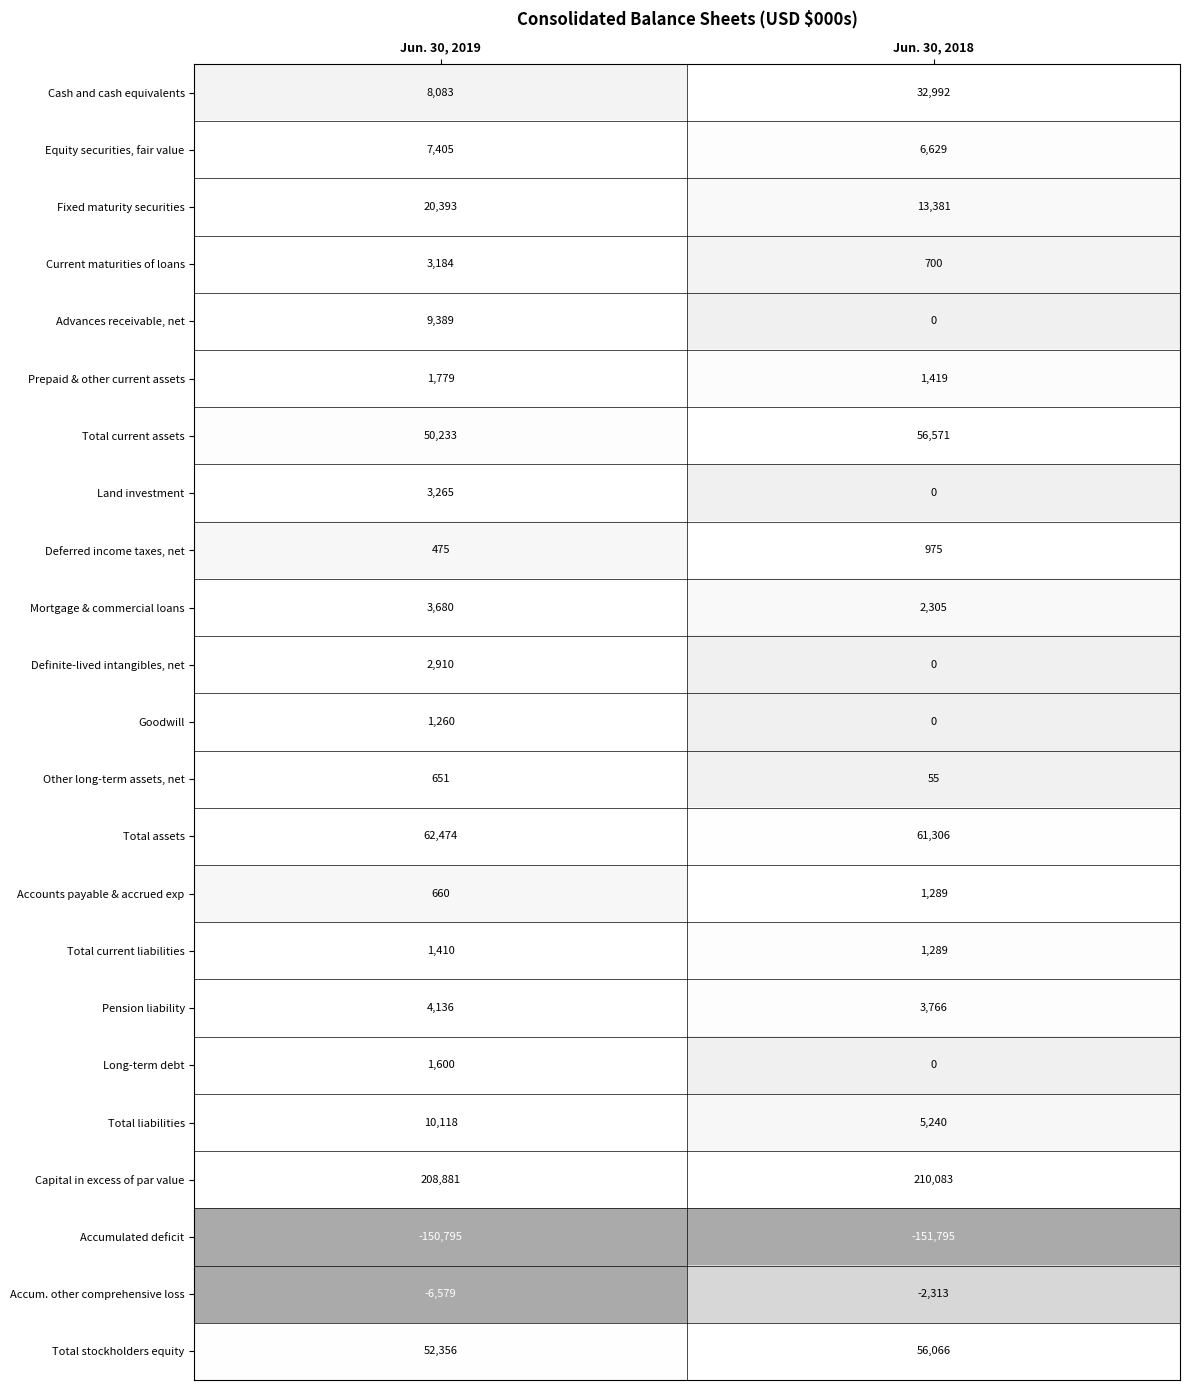

The value of Deferred income taxes, net at Jun. 30, 2019 is 475. True or false?

True